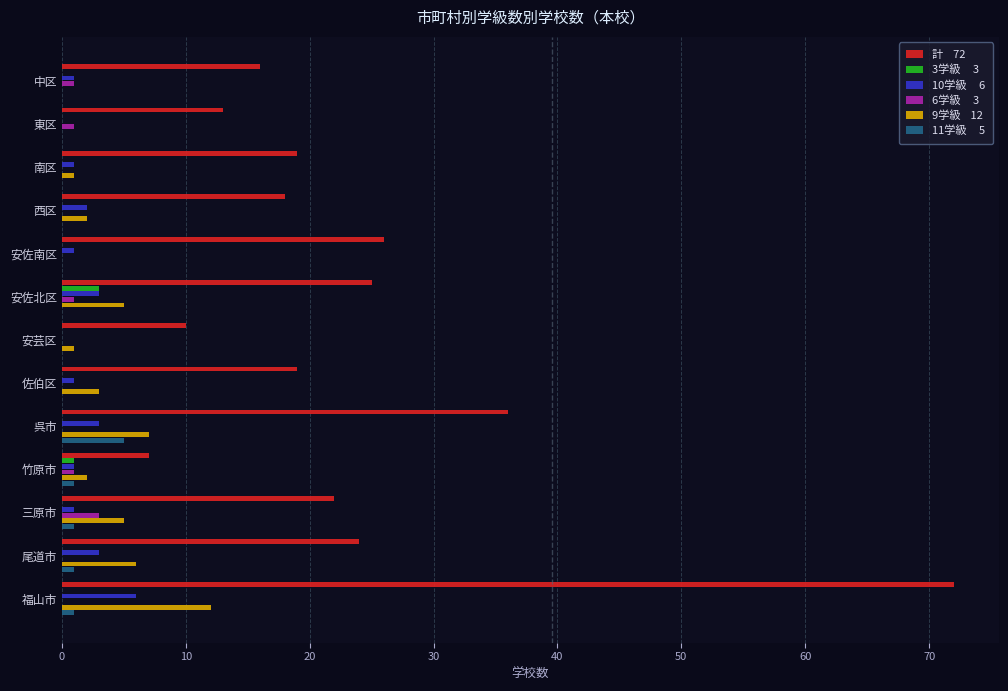

At which category is the sum across all series the highest?

福山市